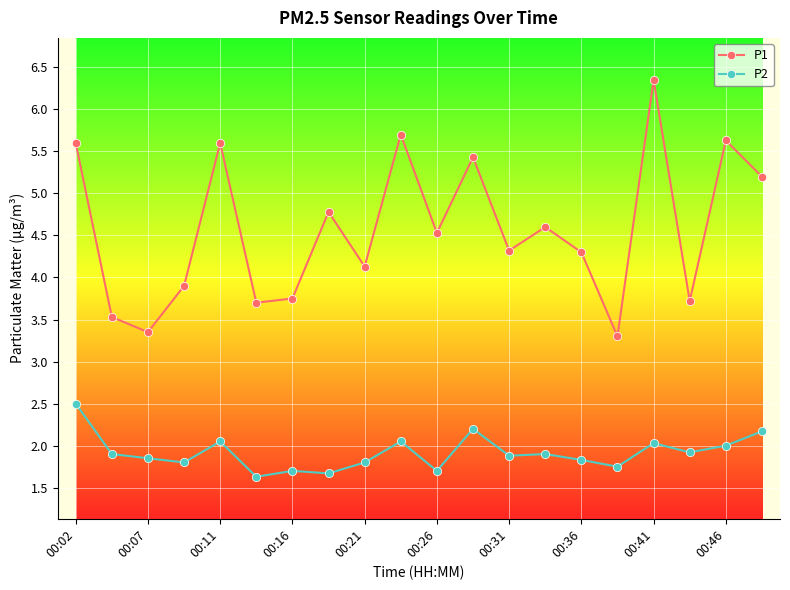

Which series has the widest spread of values?

P1